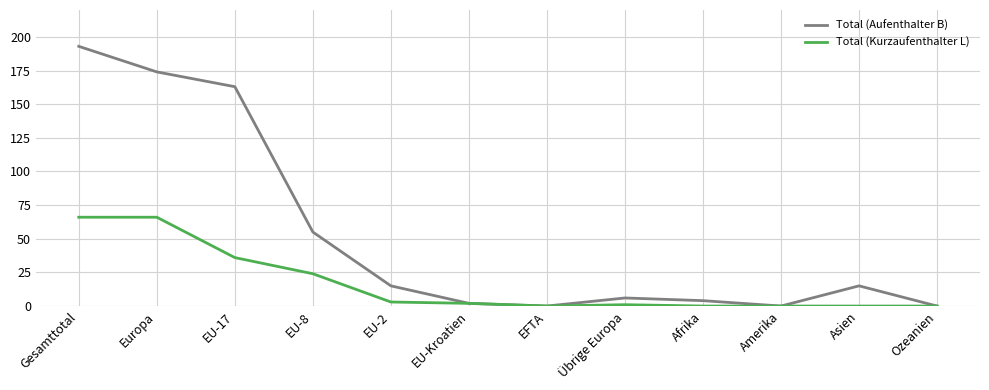

Which series has the largest total across all categories?

Total (Aufenthalter B)